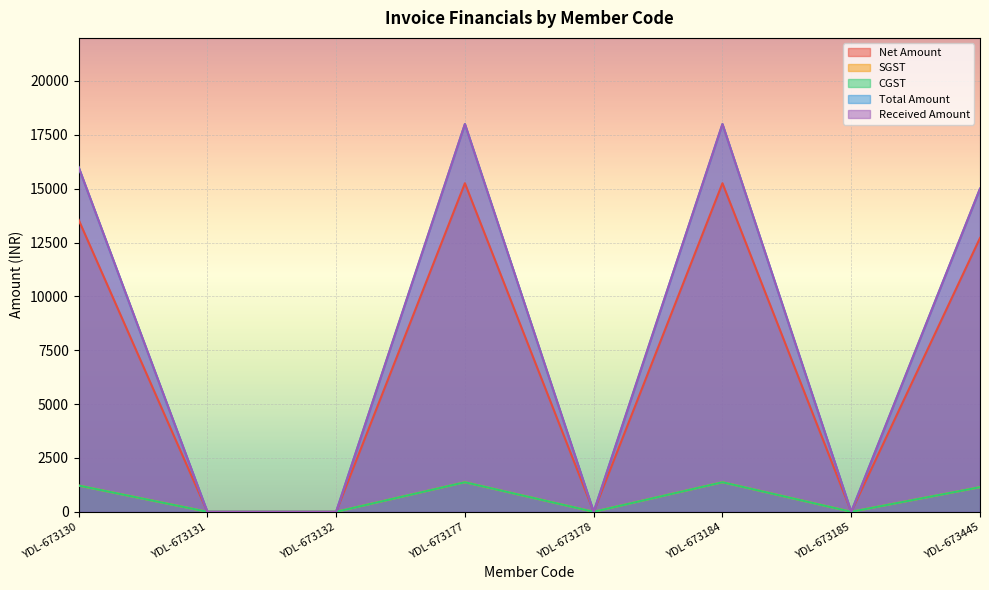

At which category is the sum across all series the highest?

YDL-673177